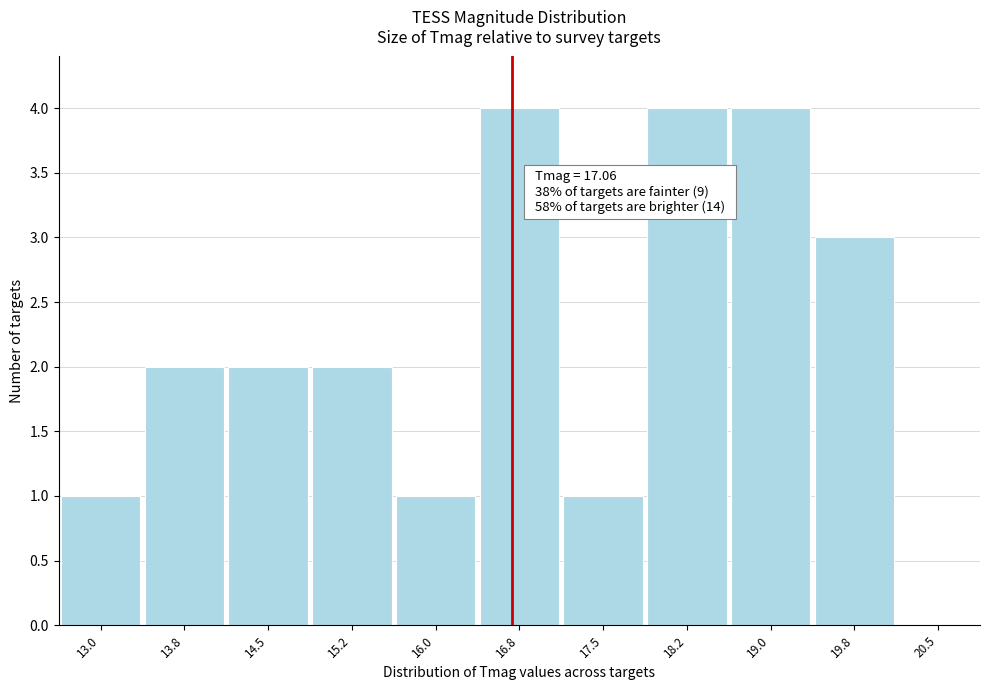

Reading left to right, extract all data points from this chart.

13.0=1	13.8=2	14.5=2	15.2=2	16.0=1	16.8=4	17.5=1	18.2=4	19.0=4	19.8=3	20.5=0